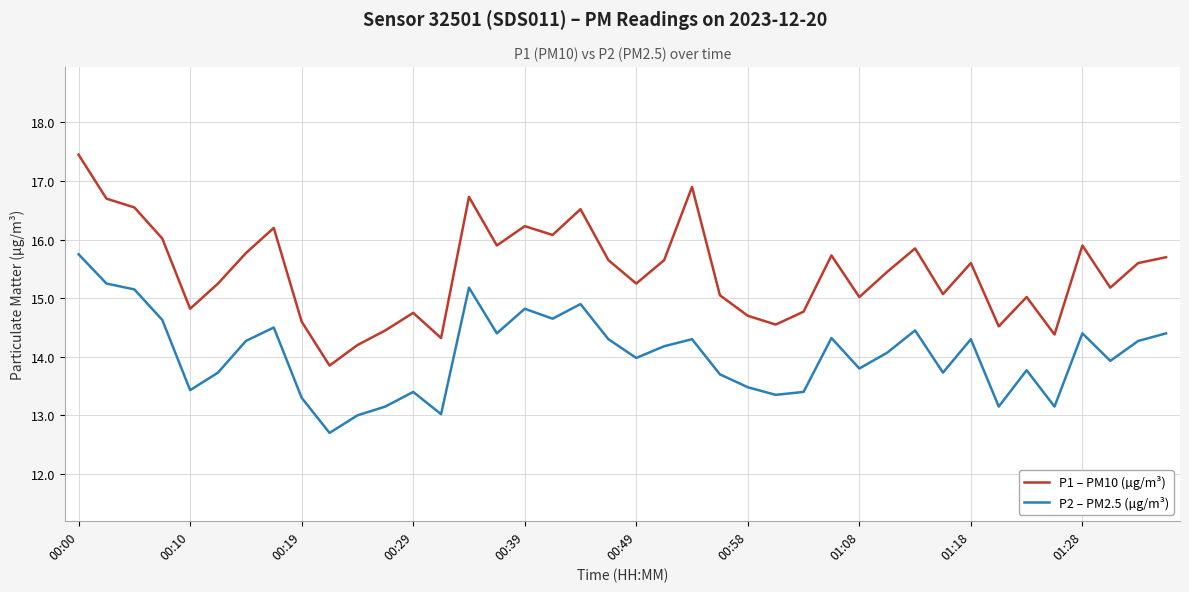

What is the smallest value displayed?

12.7